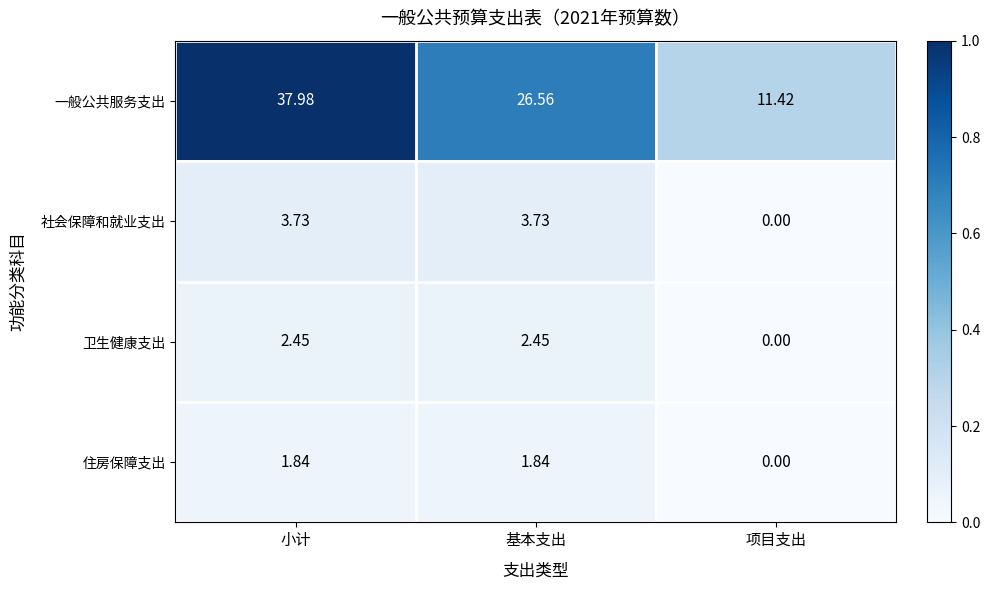

Rank the series at 基本支出 from highest to lowest value.

一般公共服务支出, 社会保障和就业支出, 卫生健康支出, 住房保障支出